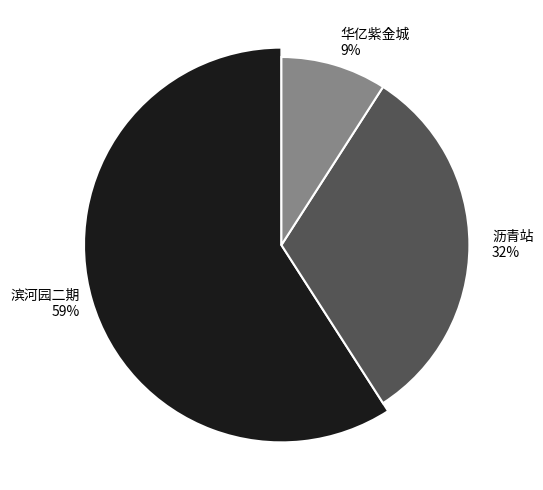

What is the ratio of the value at 沥青站 to the value at 滨河园二期?

0.5